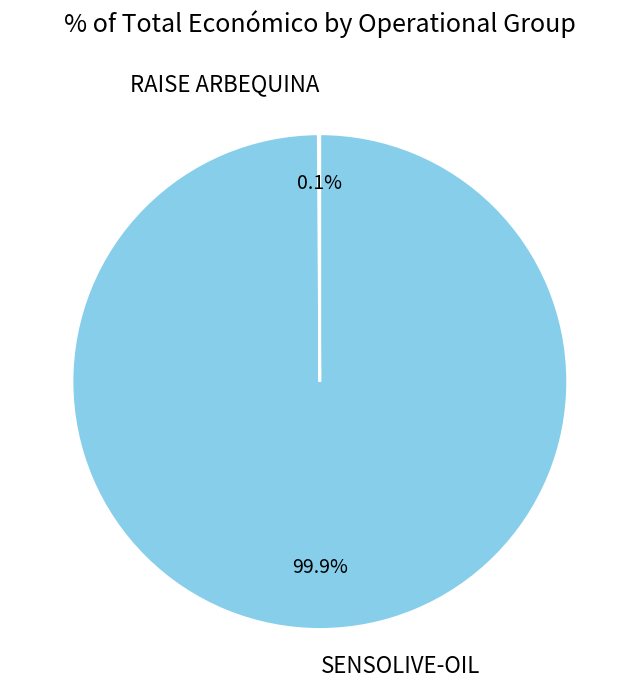

Does any single category account for the majority?

Yes